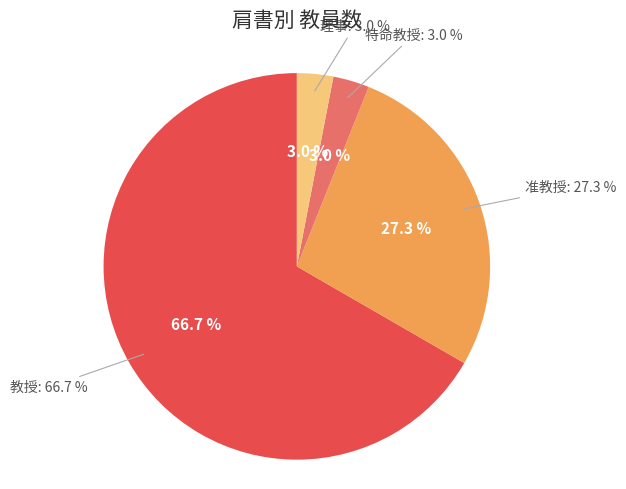

Count the number of slices in the pie.

4